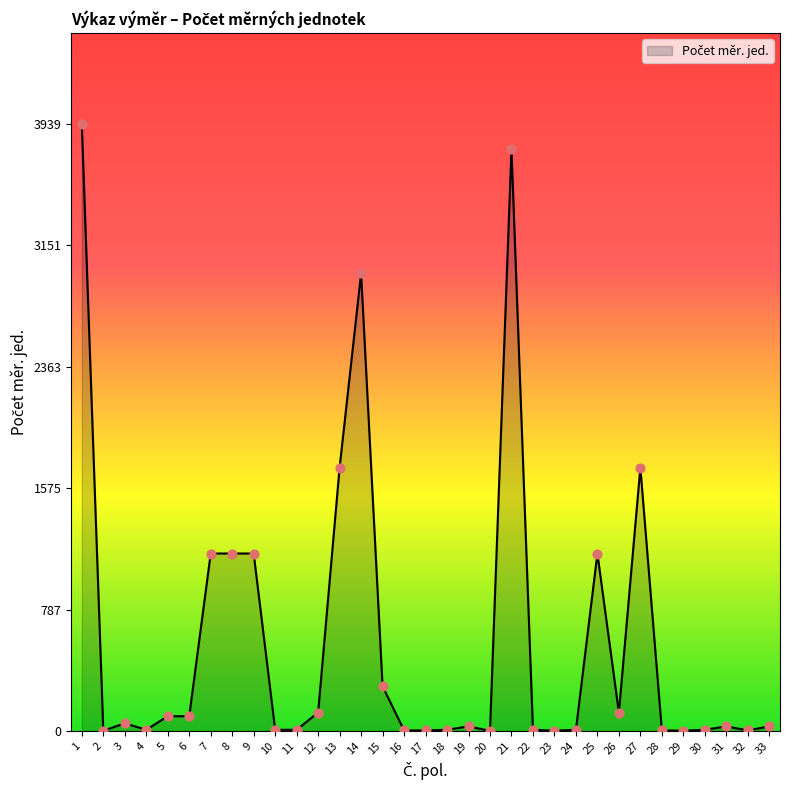

What is the change in value from 4 to 7?

+1144